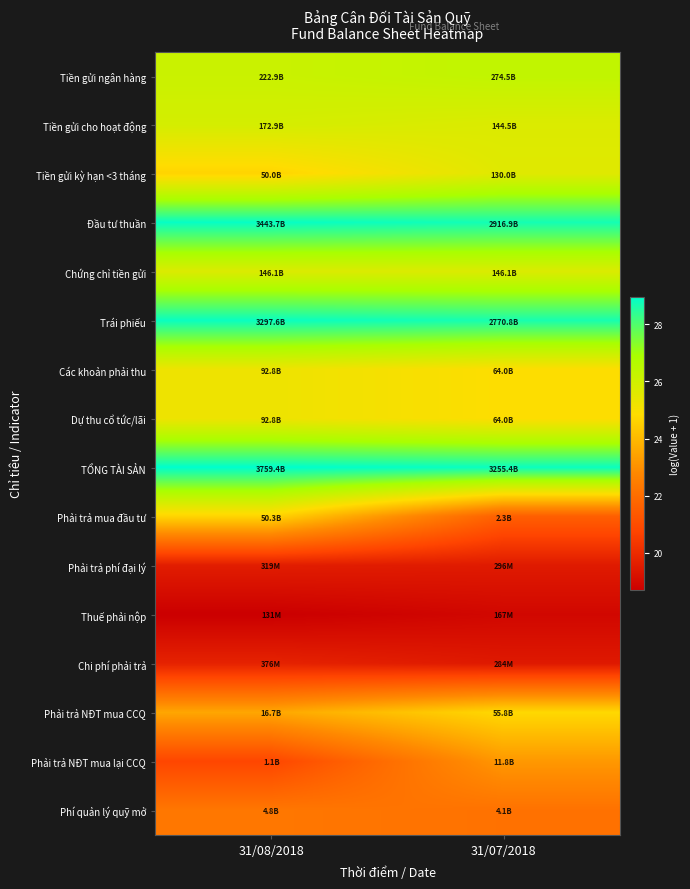

Between 31/08/2018 and 31/07/2018, which is larger?

31/07/2018